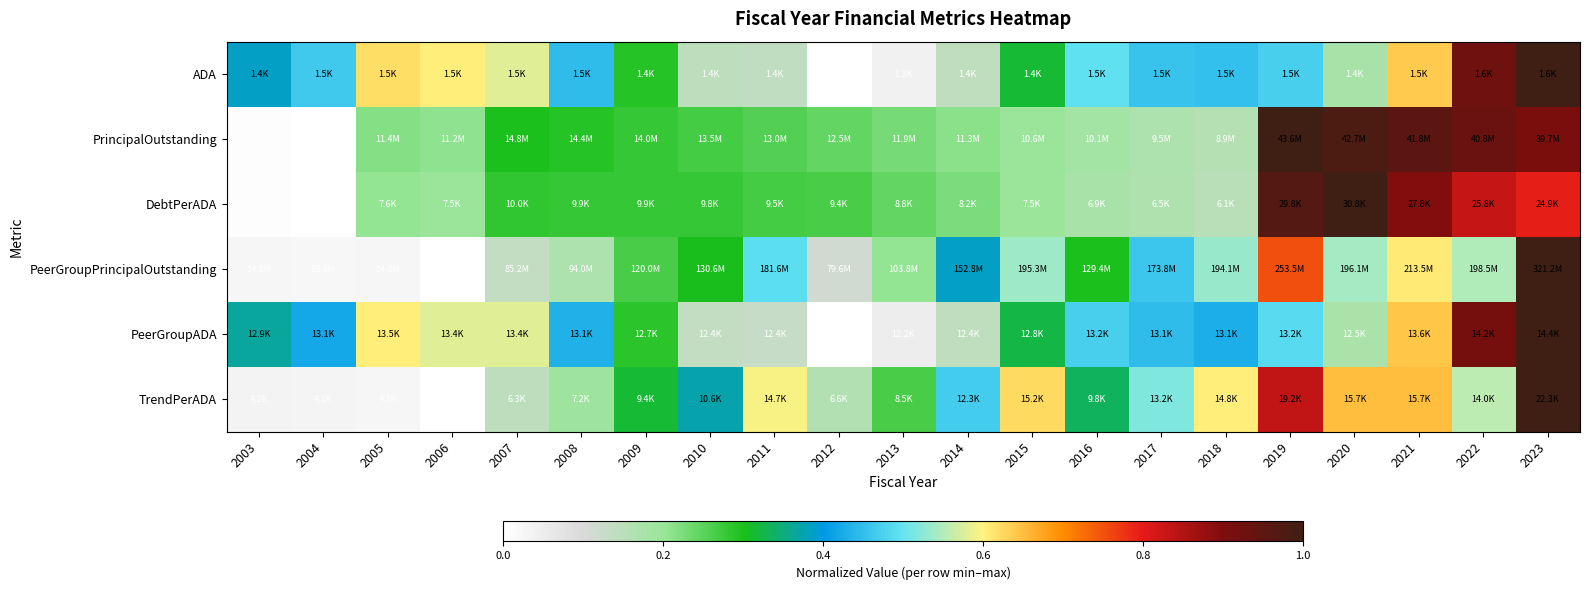

What is the total value across all series at 2020?

3.5